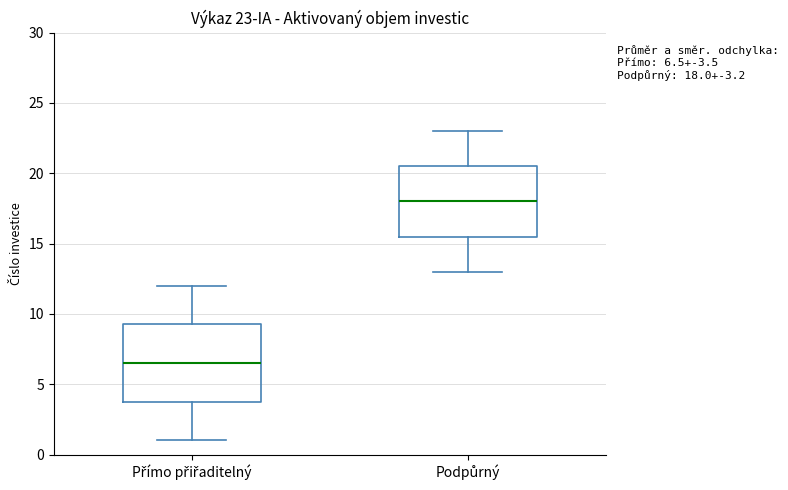

Which box's median line is the lowest?

Přímo přiřaditelný